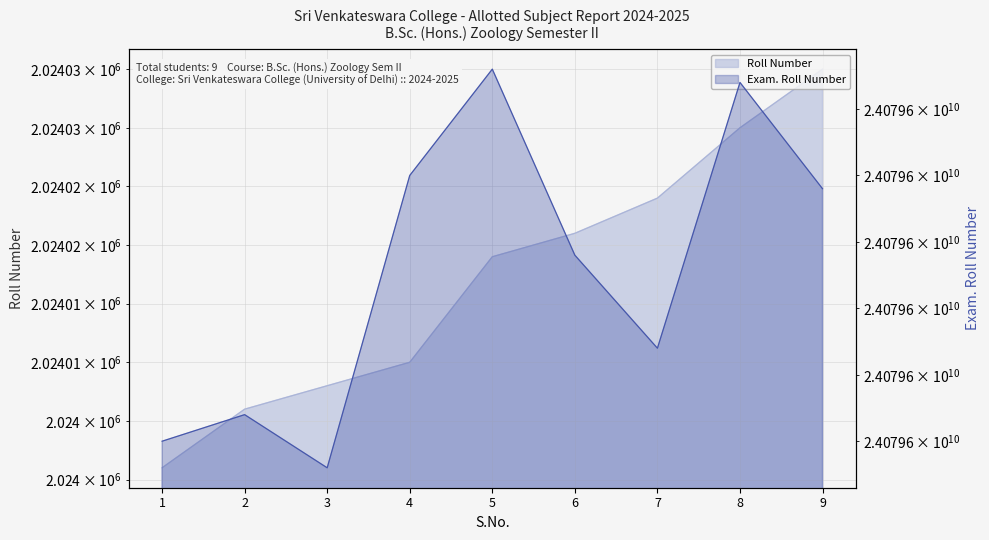

At which category does the chart reach its minimum across all series?

1